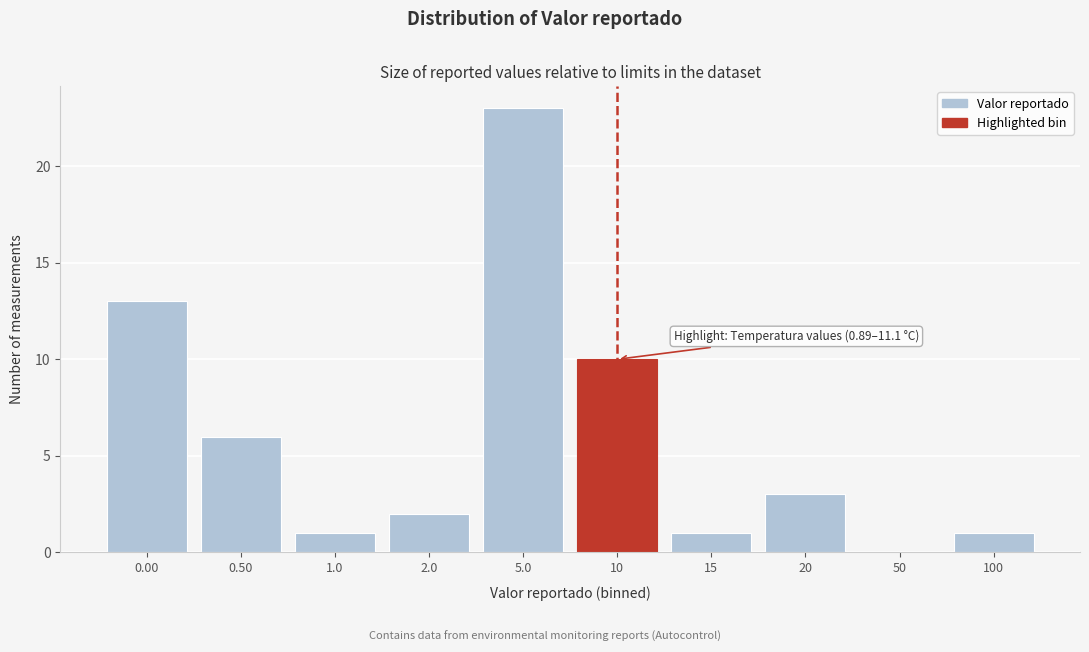

Reading right to left, transcribe all the data shown in this chart.

100=1	50=0	20=3	15=1	10=10	5.0=23	2.0=2	1.0=1	0.50=6	0.00=13